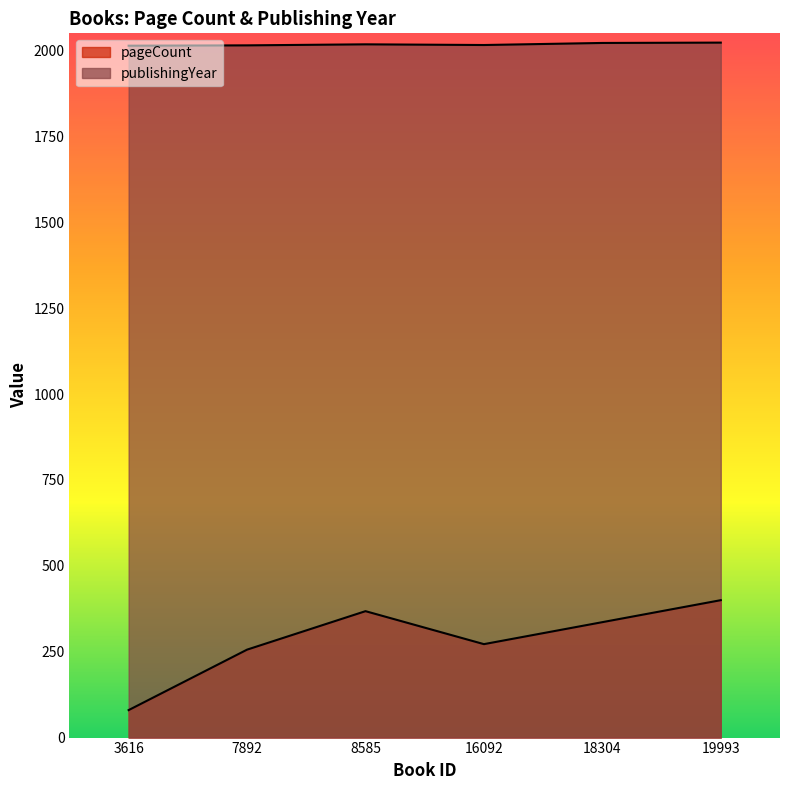

What is the difference between the highest and lowest values at 8585?

1650